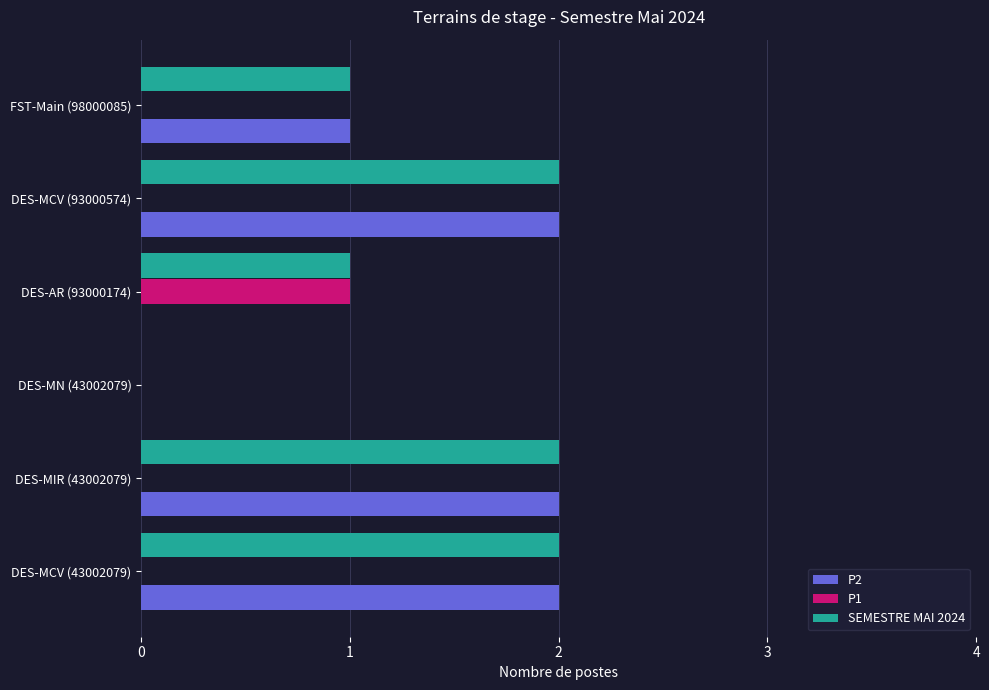

Which series has the largest total across all categories?

SEMESTRE MAI 2024